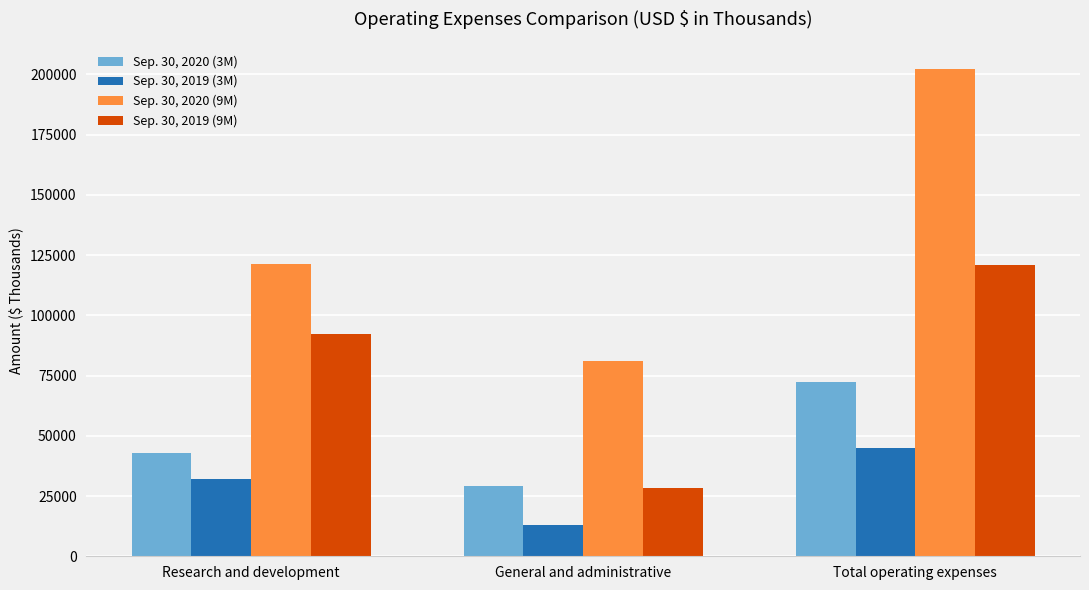

Is it true that Sep. 30, 2020 (3M) equals 30172 at Total operating expenses?

False